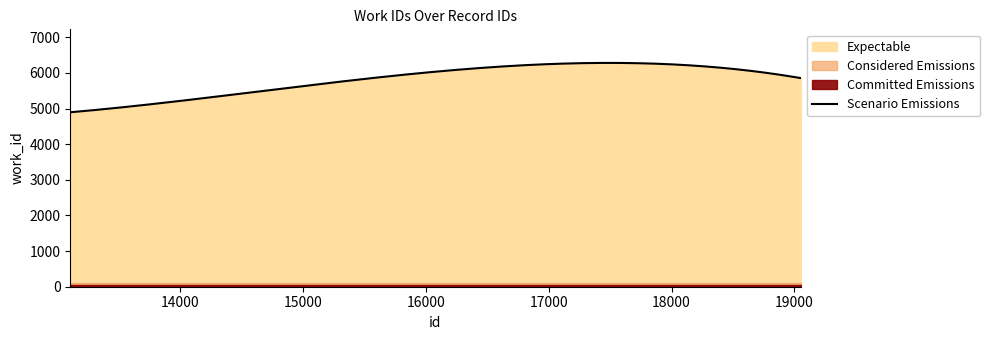

What is the difference between the second highest and second lowest values?

821